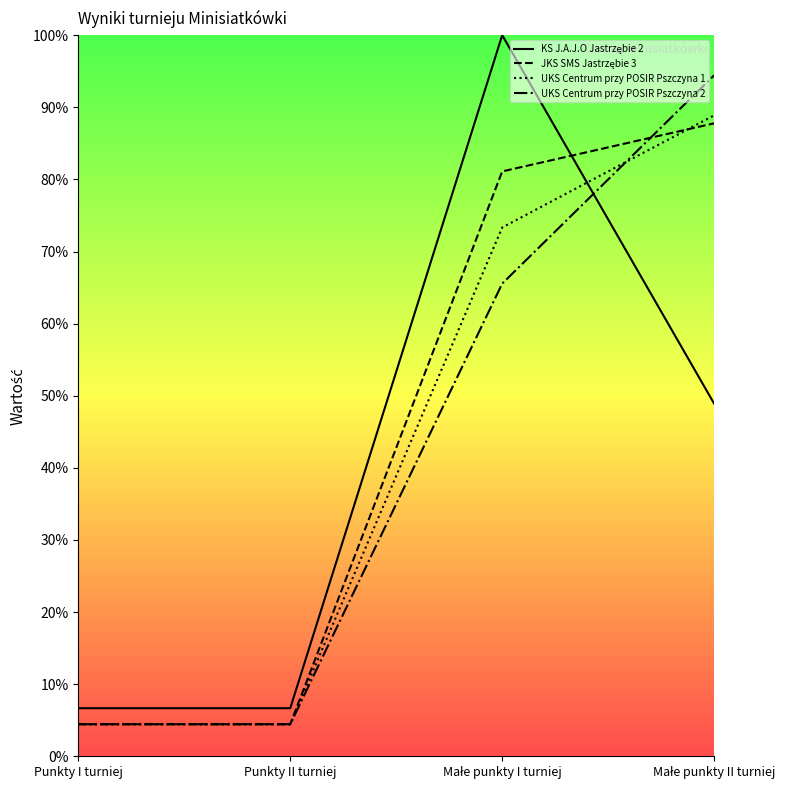

The UKS Centrum przy POSIR Pszczyna 2 series shows 4.4 at Punkty I turniej. True or false?

True